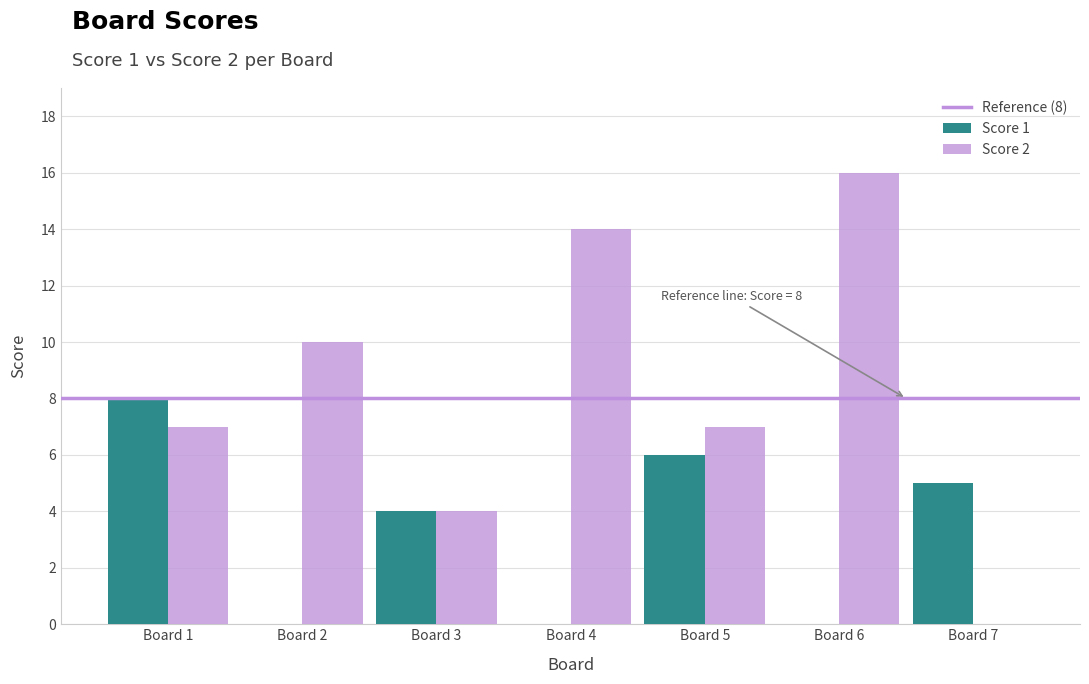

What is the average value of the Score 2 series?

8